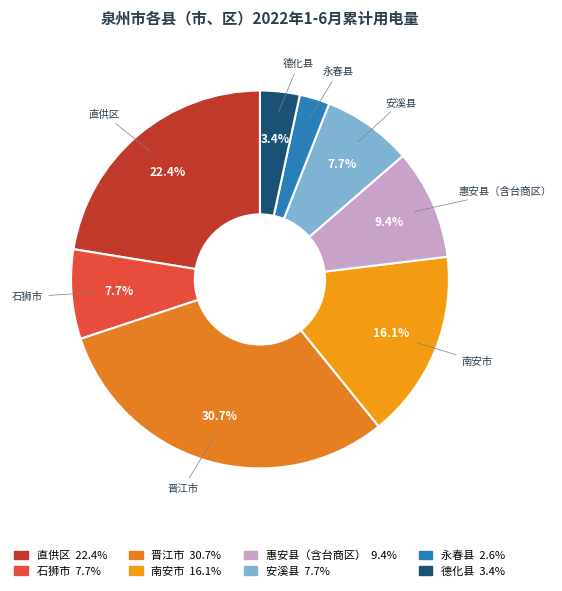

Is it true that 直供区 is 22% of the pie?

True